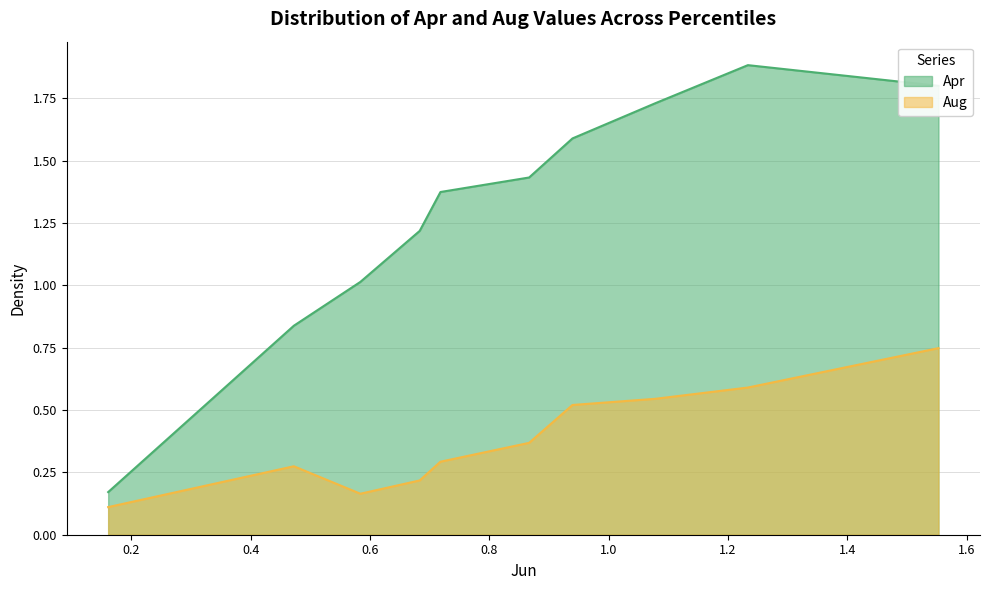

List the series in order of their overall mean, lowest first.

Aug, Apr